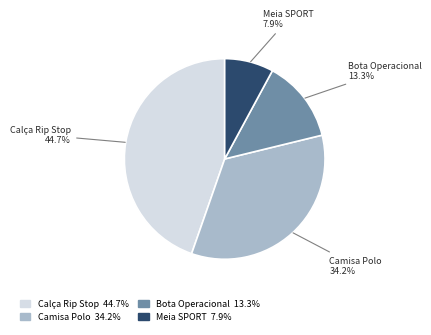

Do Bota Operacional and Calça Rip Stop together represent more than half of the pie?

Yes